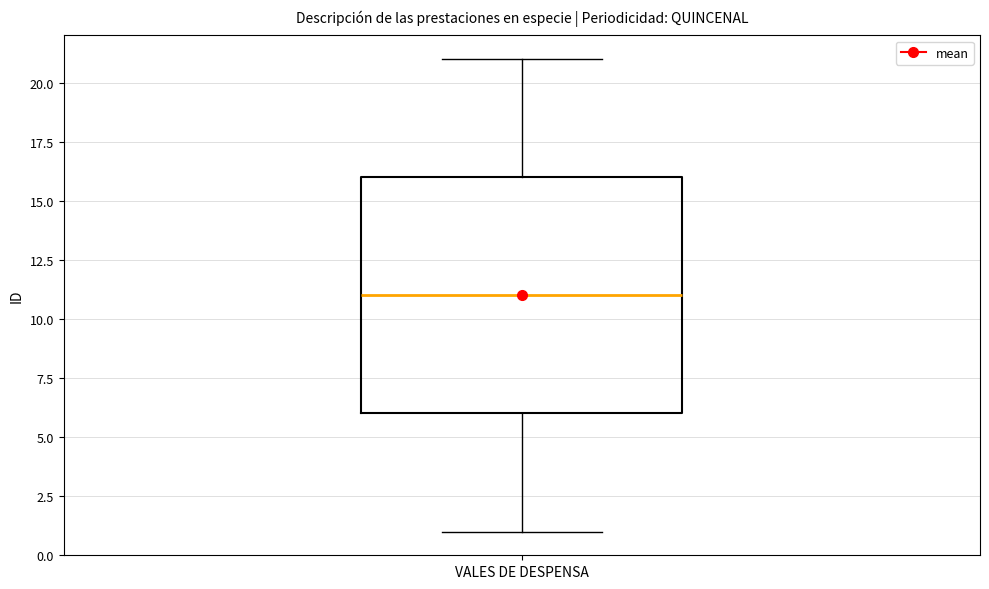

Where is the lower edge of the box for VALES DE DESPENSA on the y-axis? The values are not printed on the chart, so give them approximately, as read against the axis.

6